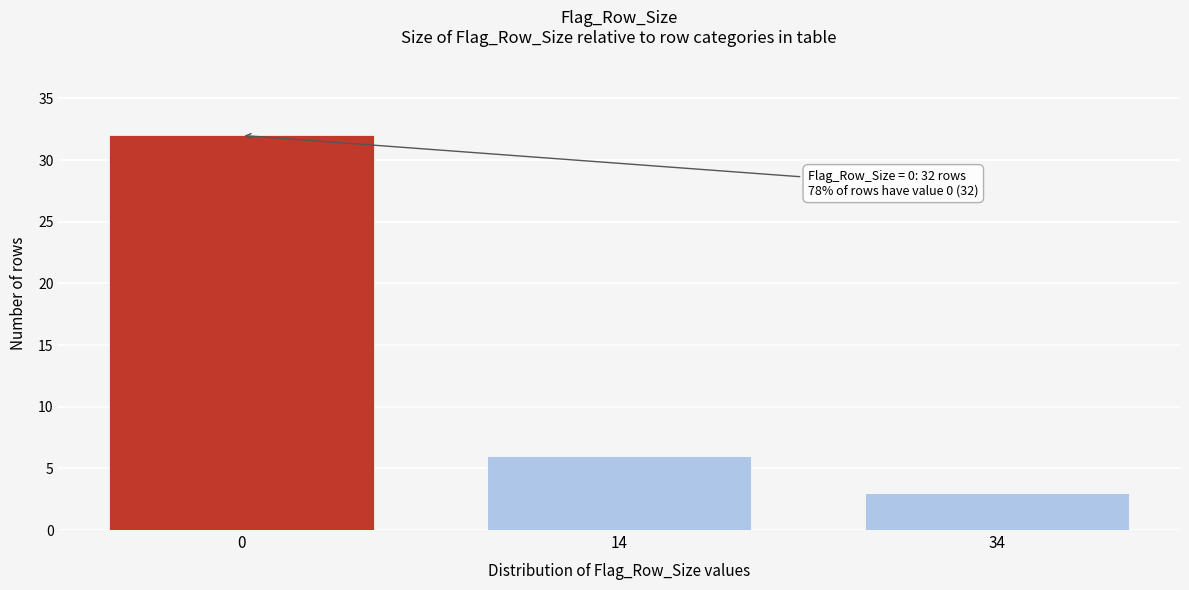

Reading left to right, extract all data points from this chart.

32	6	3